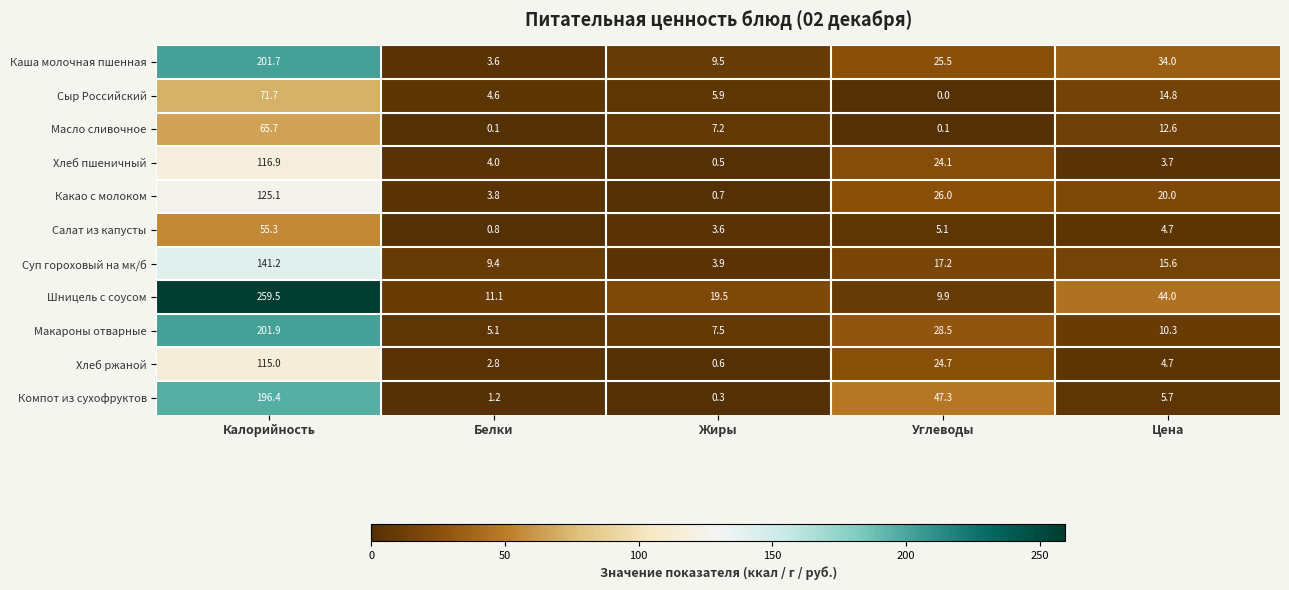

Which series has the largest range (max minus min)?

Шницель с соусом